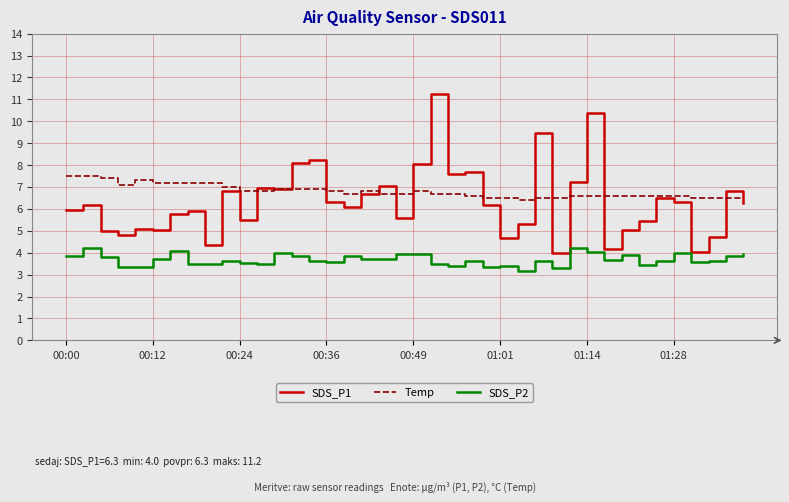

What is the minimum value shown in the chart?

3.2